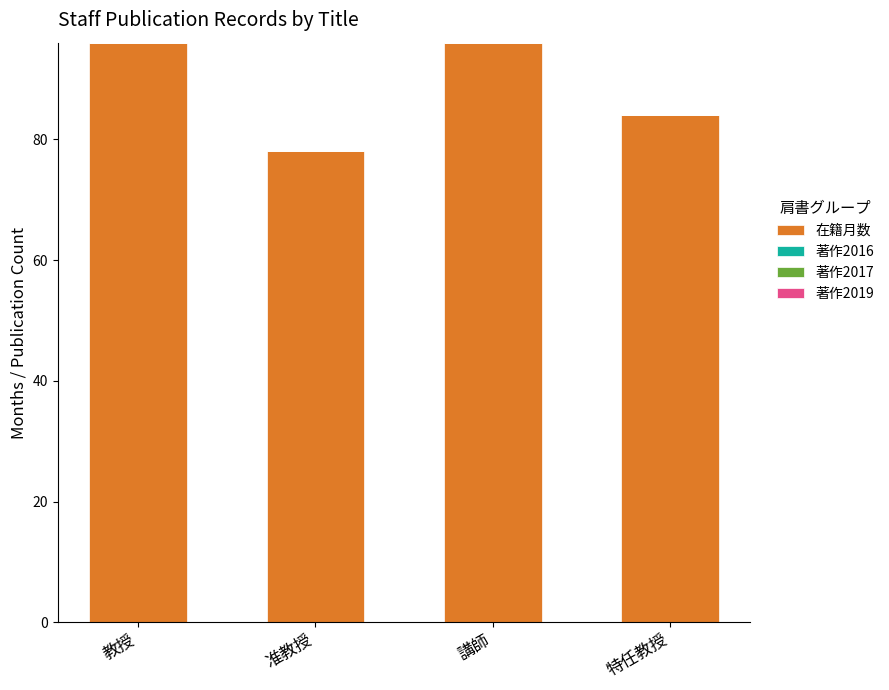

How many categories are shown in the chart?

4